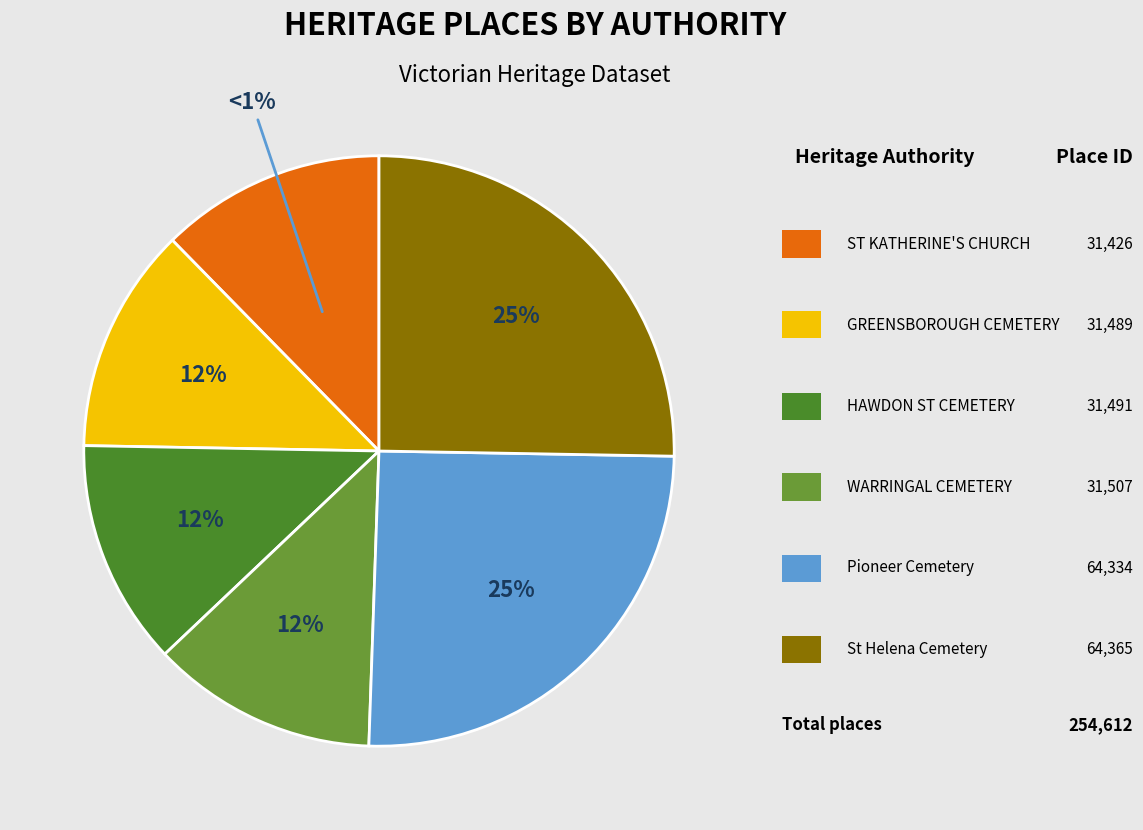

Count the number of slices in the pie.

6